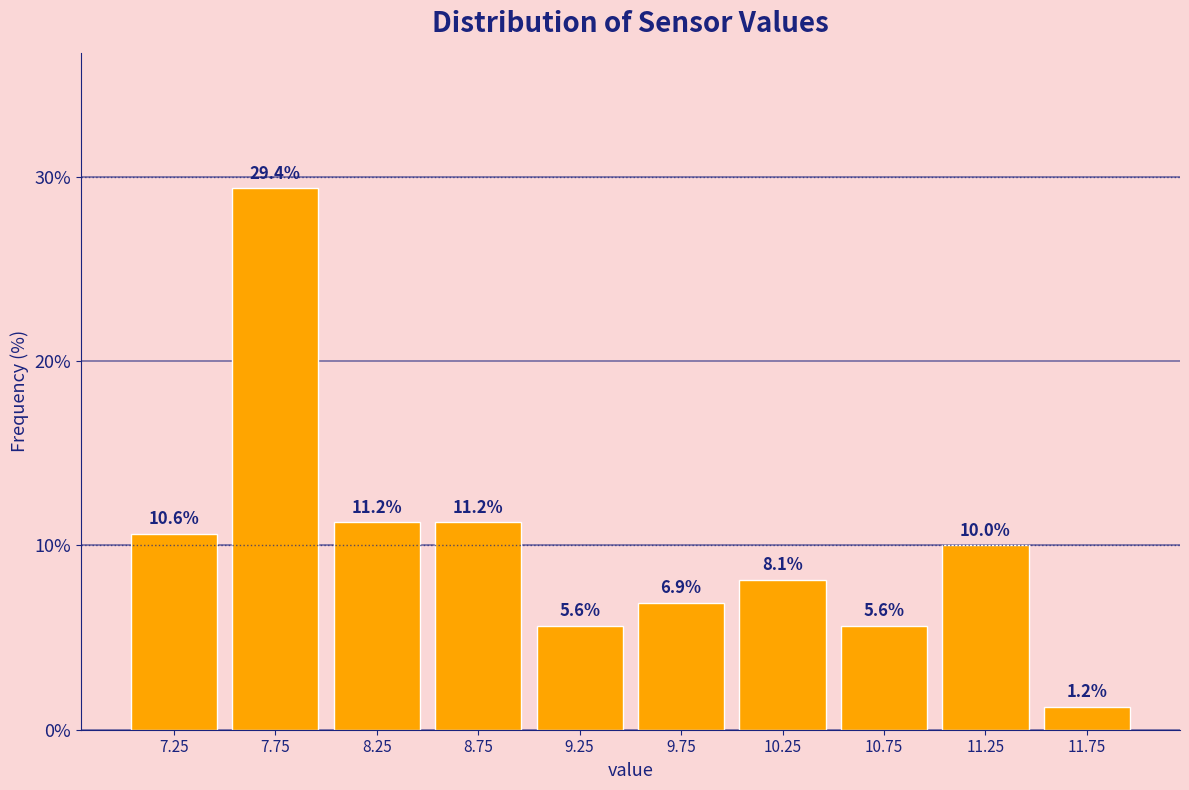

Reading left to right, transcribe this chart: for each bar, give the range it covers on the x-axis and its height.

7.0 to 7.5: 10.6
7.5 to 8.0: 29.4
8.0 to 8.5: 11.2
8.5 to 9.0: 11.2
9.0 to 9.5: 5.6
9.5 to 10.0: 6.9
10.0 to 10.5: 8.1
10.5 to 11.0: 5.6
11.0 to 11.5: 10.0
11.5 to 12.0: 1.2